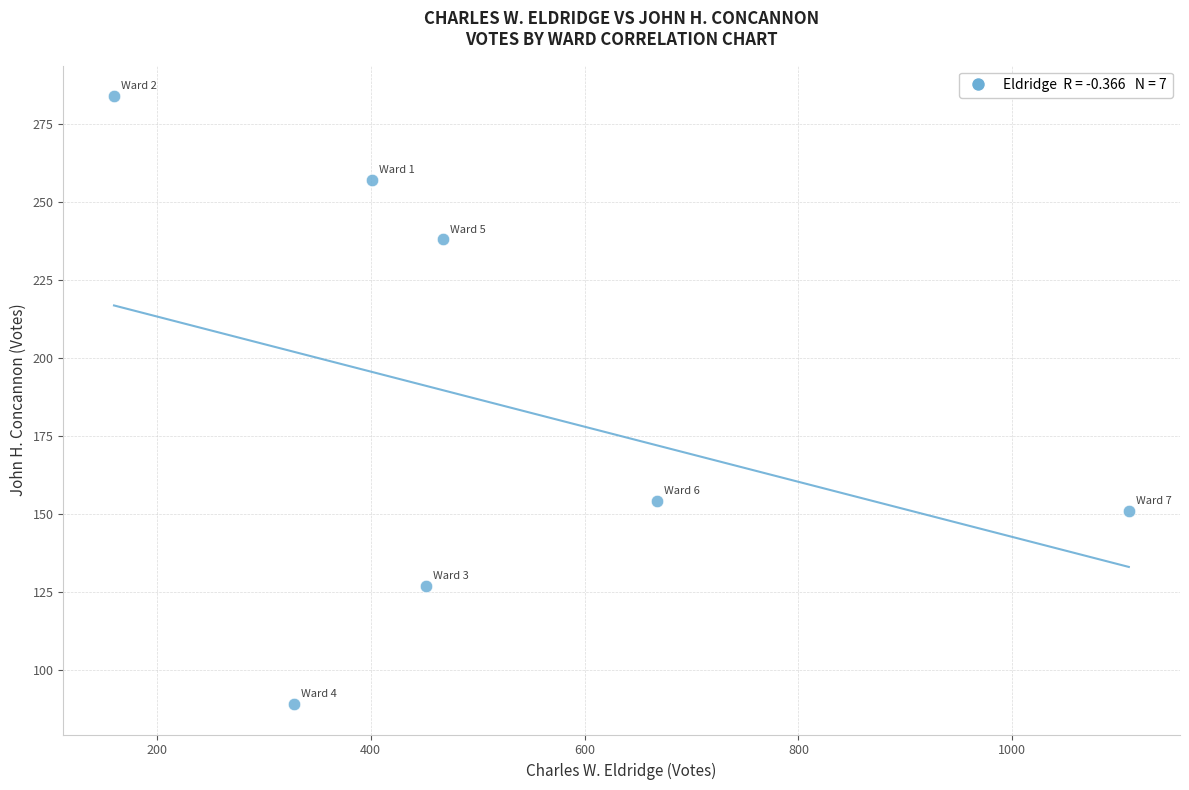

What Y value in the scatter plot is closest to 186?

154